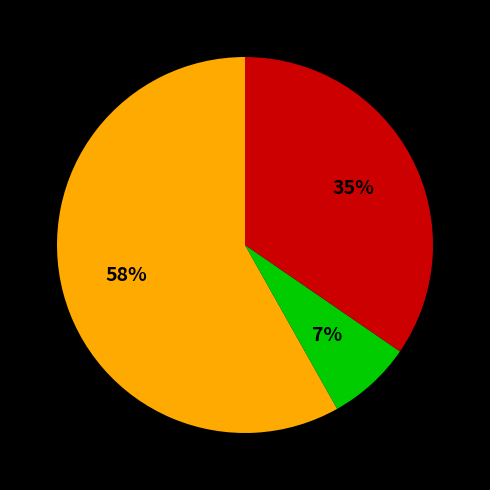

Count the number of slices in the pie.

3